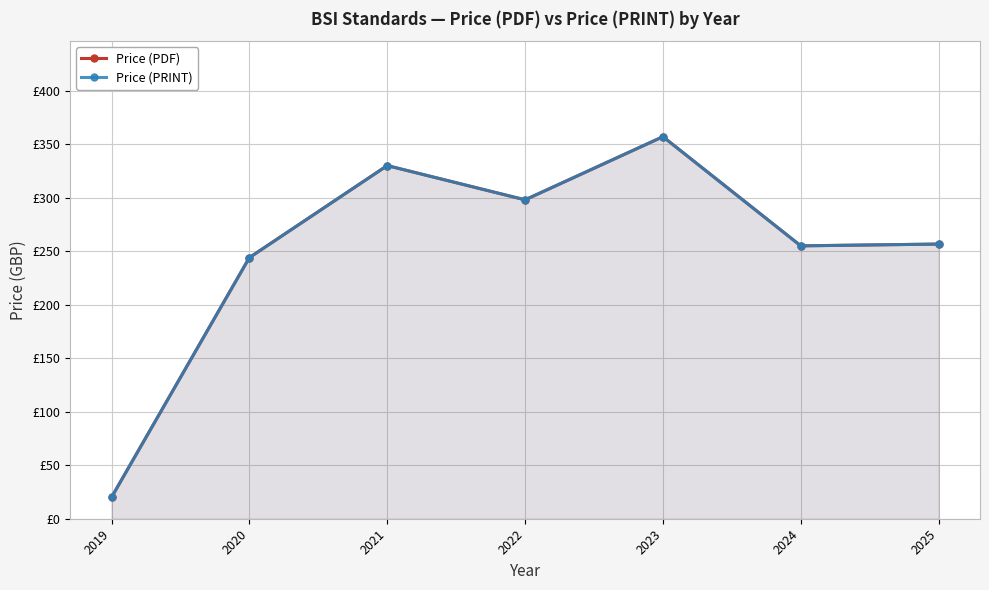

What is the smallest value displayed?

20.0